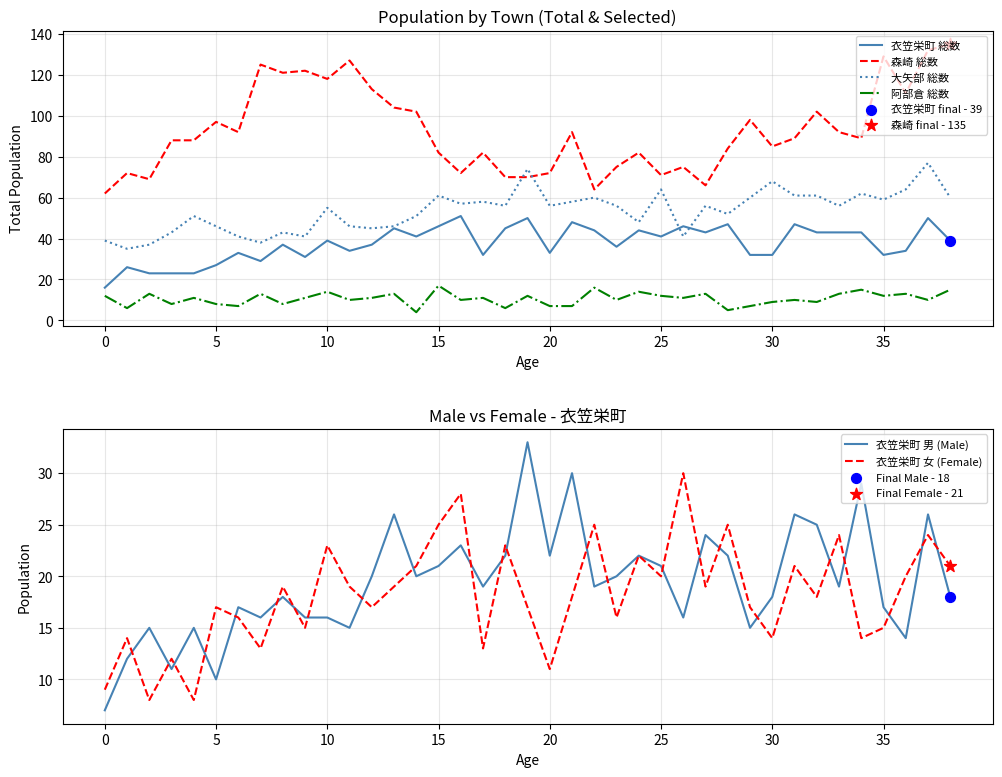

Which series has the largest total across all categories?

森崎 総数